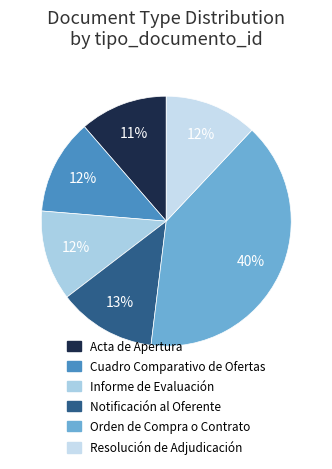

True or false: Resolución de Adjudicación accounts for 12% of the total.

True